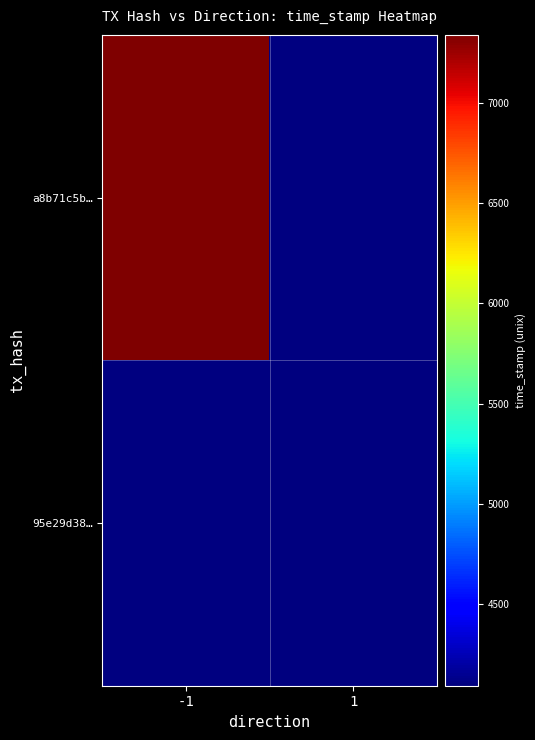

Is the value of a8b71c5b… at 1 greater than the value of 95e29d38… at 1?

No